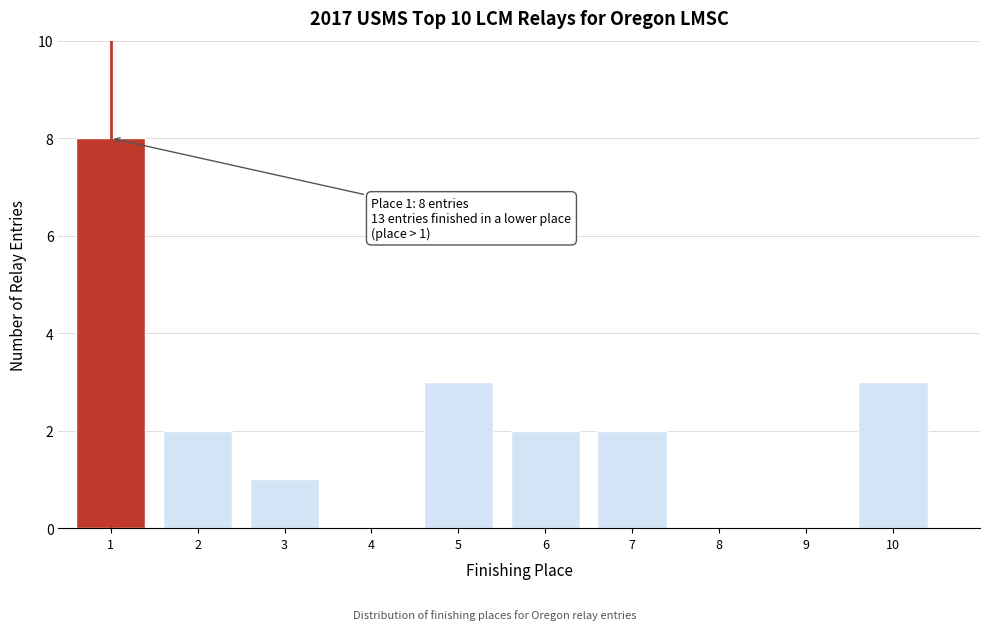

Reading right to left, what are all the values shown in this chart?

10=3	9=0	8=0	7=2	6=2	5=3	4=0	3=1	2=2	1=8